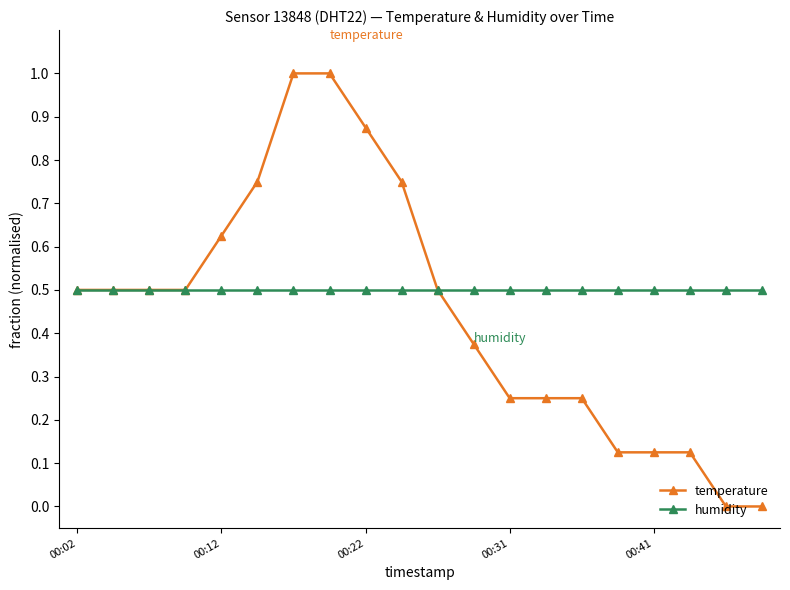

Rank the series by their average value, from highest to lowest.

humidity, temperature